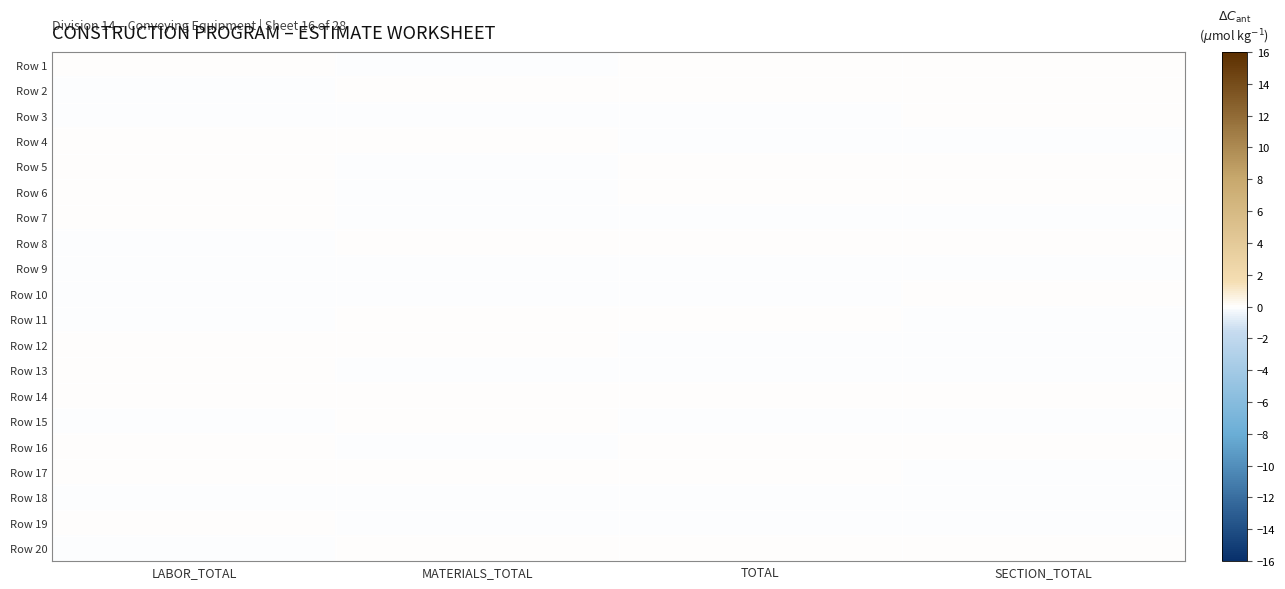

Which series has the widest spread of values?

Row 2